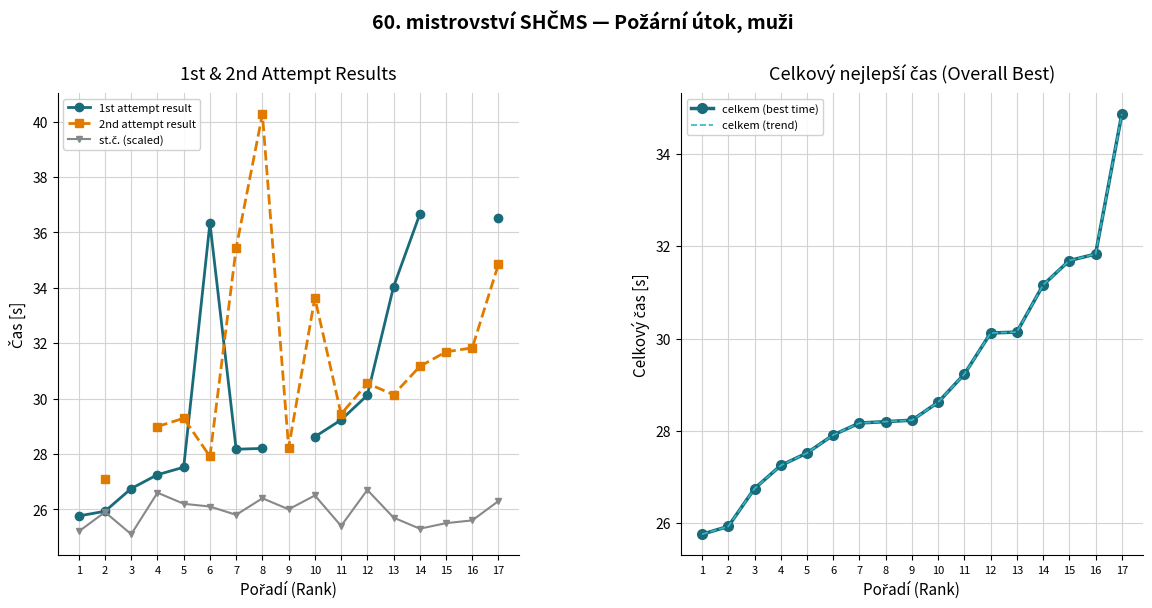

How many interior local valleys does the st.č. (scaled) series have?

5